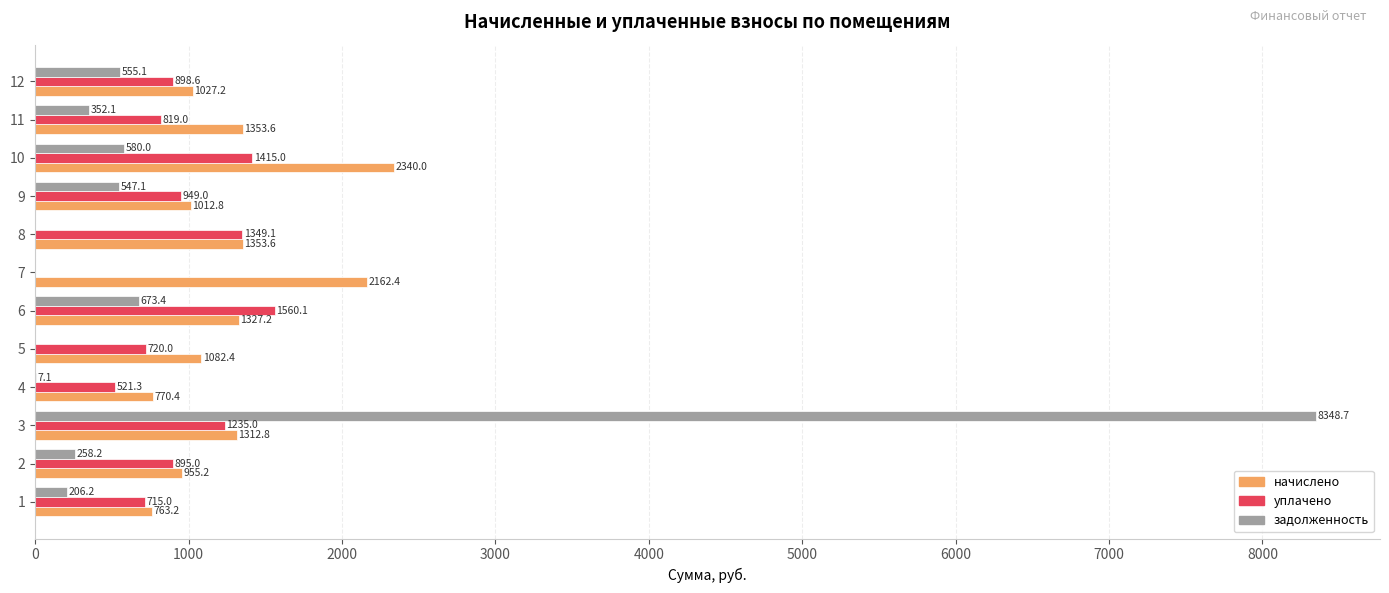

What is the maximum value shown in the chart?

8348.7